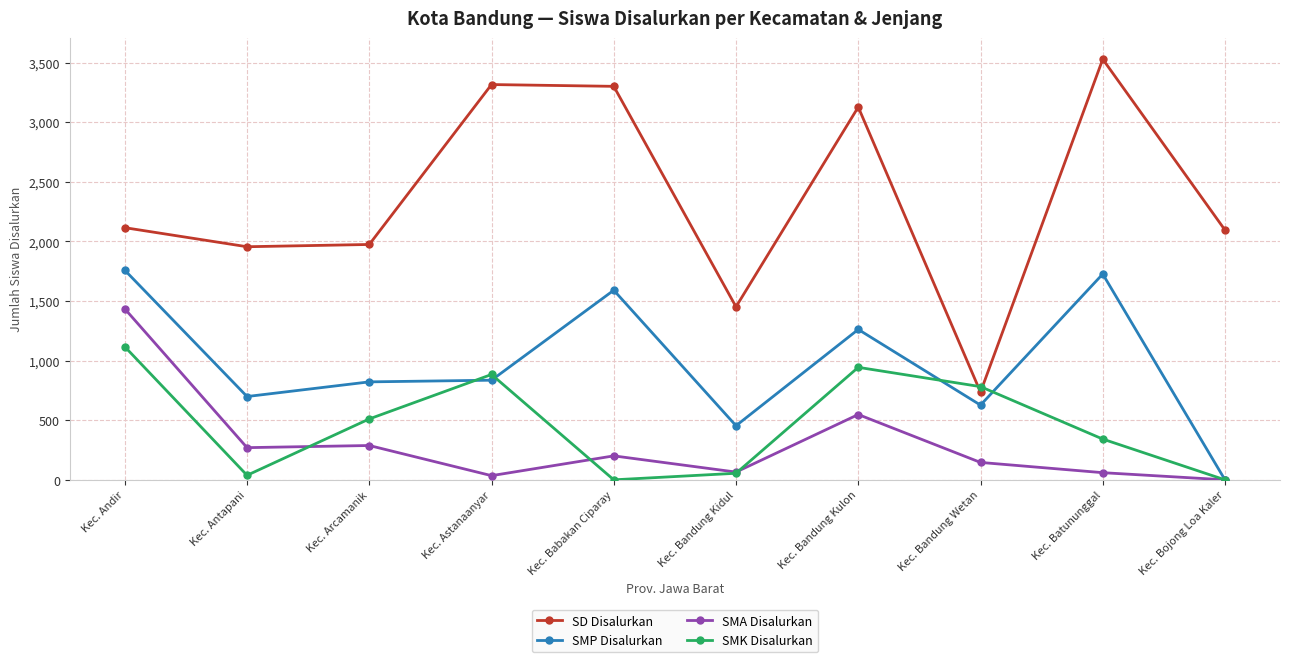

What position from the right is Kec. Bandung Kidul?

5